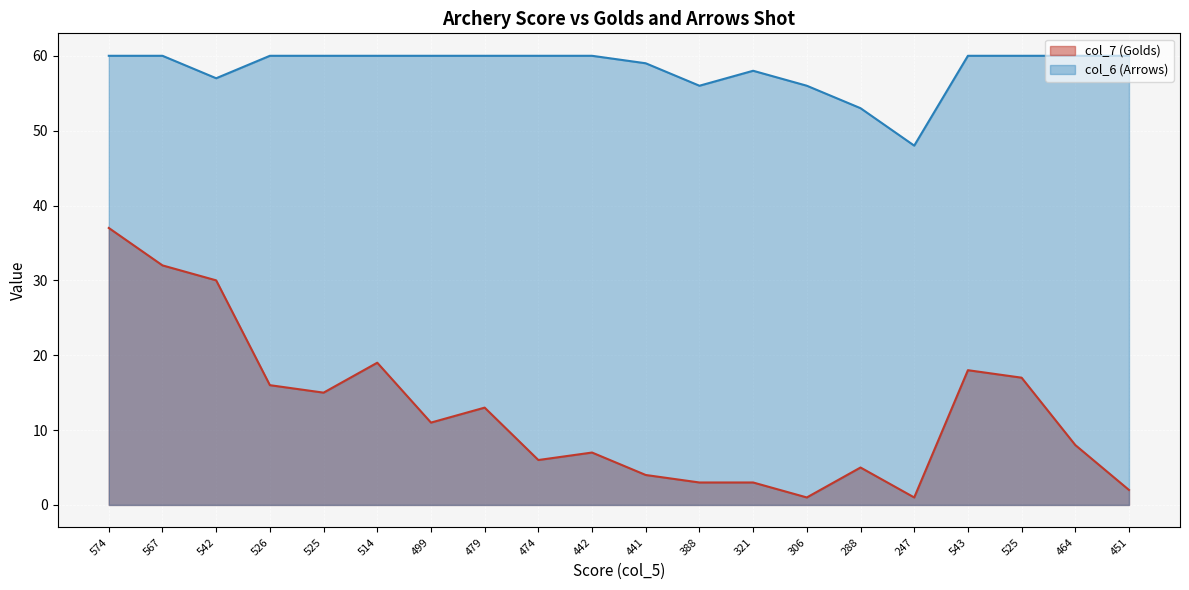

What is the label of the 16th point from the left?

247